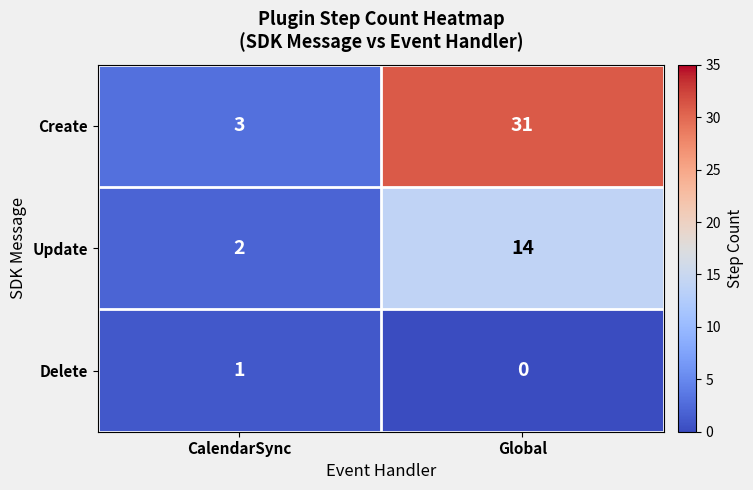

Rank the series at Global from lowest to highest value.

Delete, Update, Create